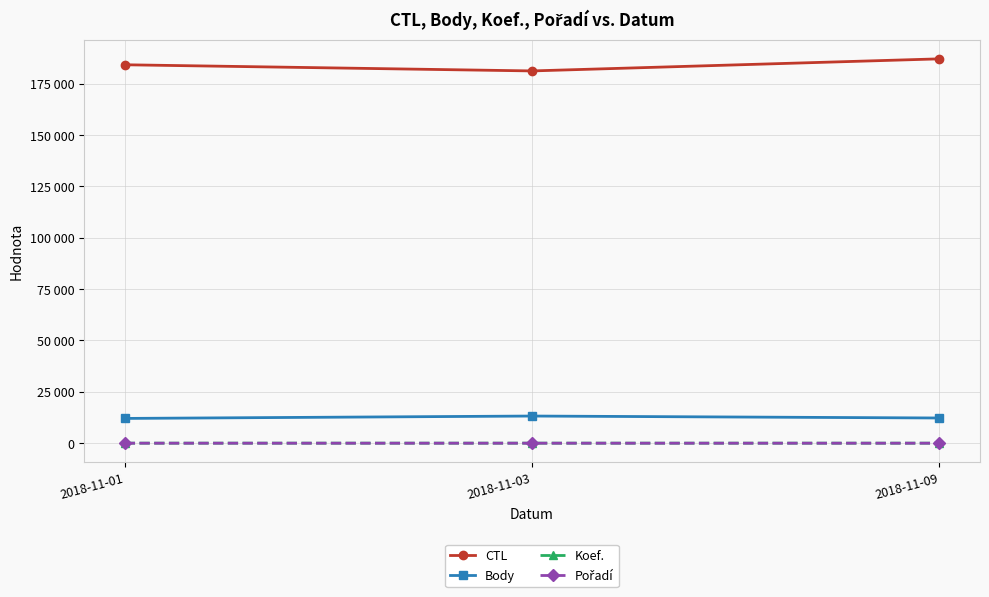

Reading left to right, what are all the values shown in this chart?

CTL: 184143	181145	187022
Body: 12049	13212	12259
Koef.: 12	12	8
Pořadí: 2	1	1